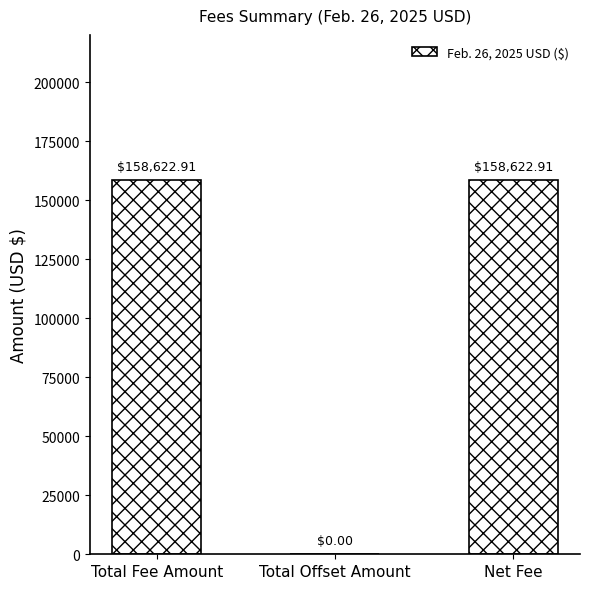

What is the change in value from Total Offset Amount to Net Fee?

+158622.9